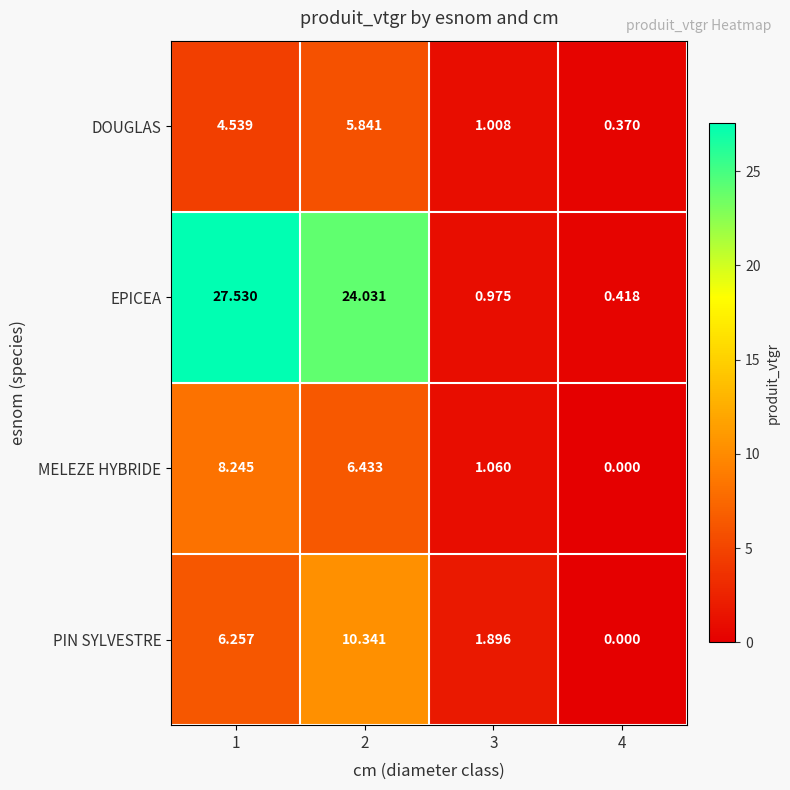

Which series has the widest spread of values?

EPICEA